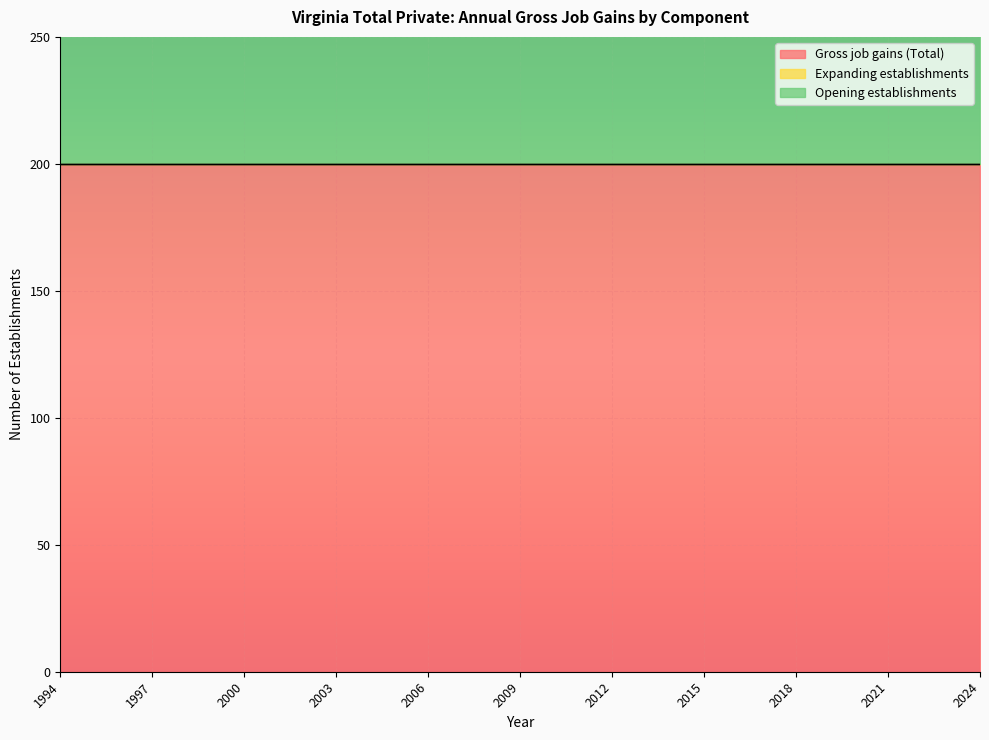

Reading left to right, list all the values displayed in this chart.

Gross job gains (Total): 1994=200	1995=200	1996=200	1997=200	1998=200	1999=200	2000=200	2001=200	2002=200	2003=200	2004=200	2005=200	2006=200	2007=200	2008=200	2009=200	2010=200	2011=200	2012=200	2013=200	2014=200	2015=200	2016=200	2017=200	2018=200	2019=200	2020=200	2021=200	2022=200	2023=200	2024=200
Expanding establishments: 1994=0	1995=0	1996=0	1997=0	1998=0	1999=0	2000=0	2001=0	2002=0	2003=0	2004=0	2005=0	2006=0	2007=0	2008=0	2009=0	2010=0	2011=0	2012=0	2013=0	2014=0	2015=0	2016=0	2017=0	2018=0	2019=0	2020=0	2021=0	2022=0	2023=0	2024=0
Opening establishments: 1994=200	1995=200	1996=200	1997=200	1998=200	1999=200	2000=200	2001=200	2002=200	2003=200	2004=200	2005=200	2006=200	2007=200	2008=200	2009=200	2010=200	2011=200	2012=200	2013=200	2014=200	2015=200	2016=200	2017=200	2018=200	2019=200	2020=200	2021=200	2022=200	2023=200	2024=200